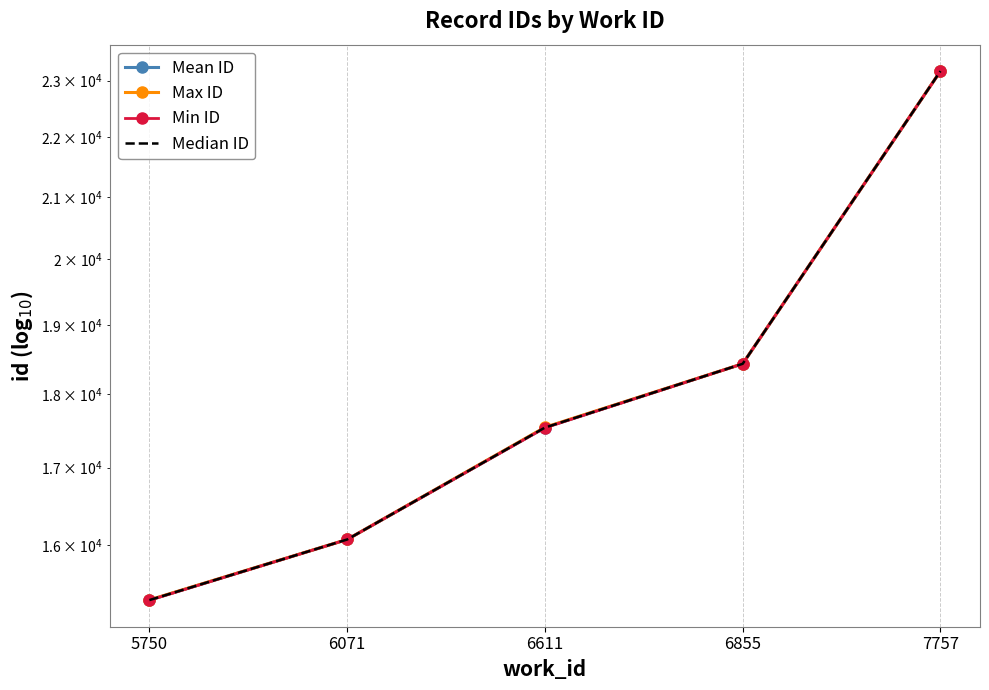

Where is Min ID nearest to the value 19248?

6855